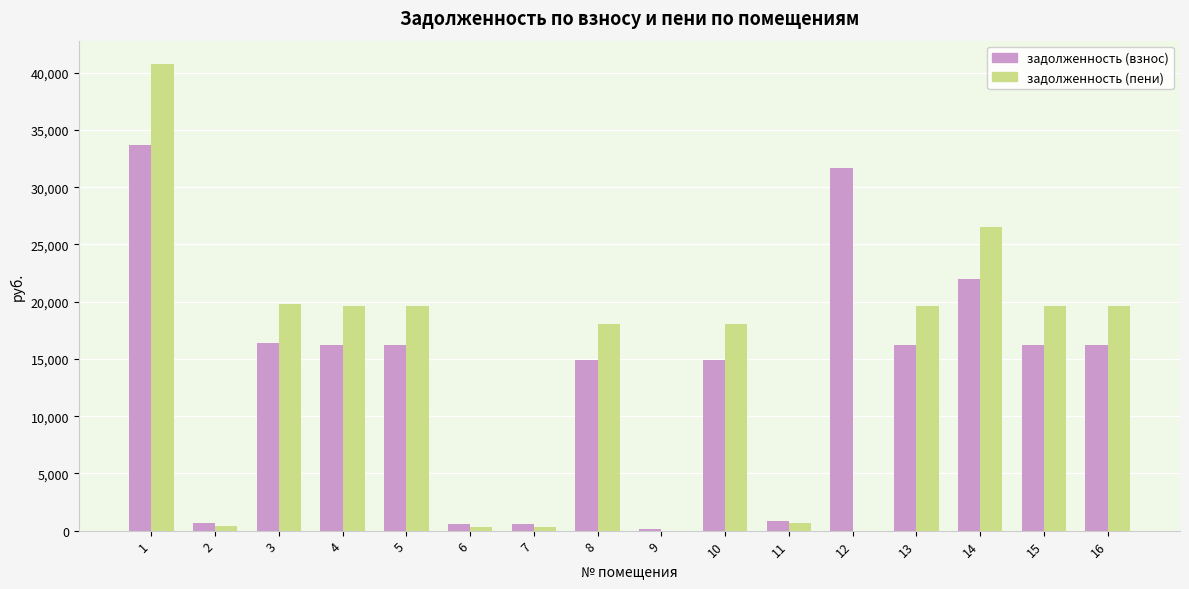

The задолженность (пени) series shows 40761.2 at 1. True or false?

True